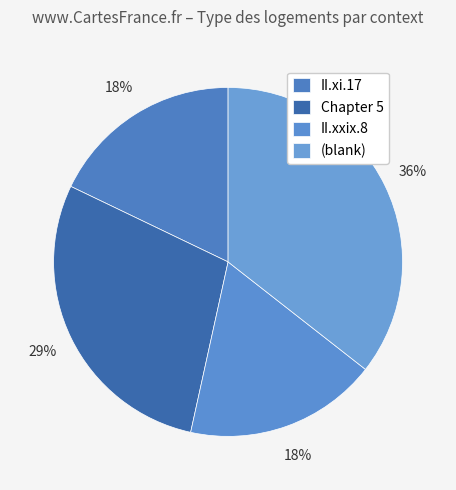

To the nearest percent, what is the average slice percentage?

25%